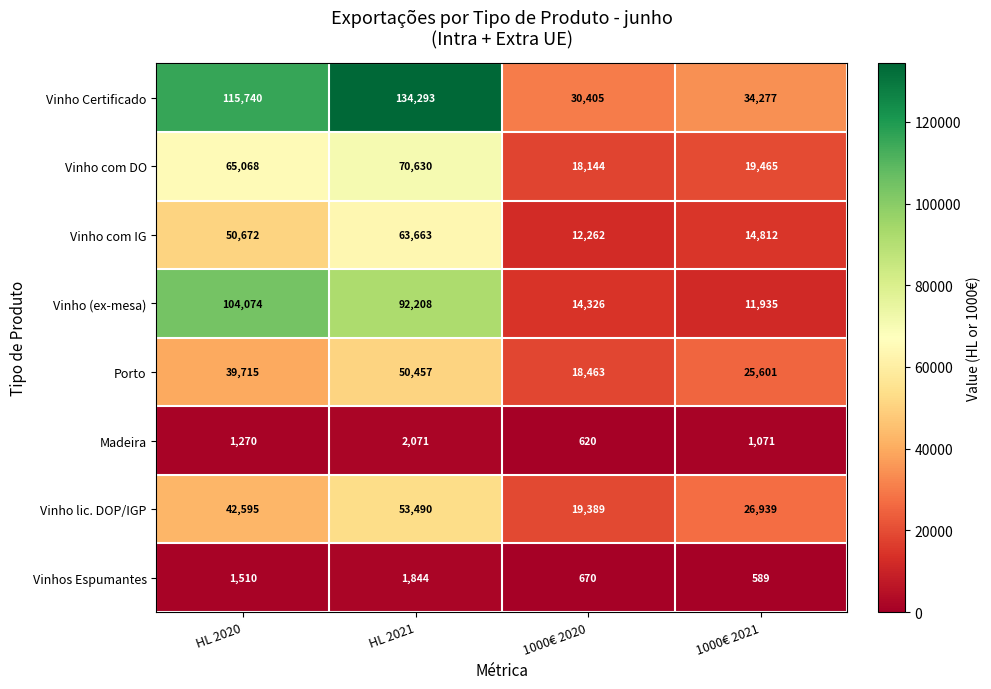

Which series changed the most between HL 2020 and HL 2021?

Vinho Certificado